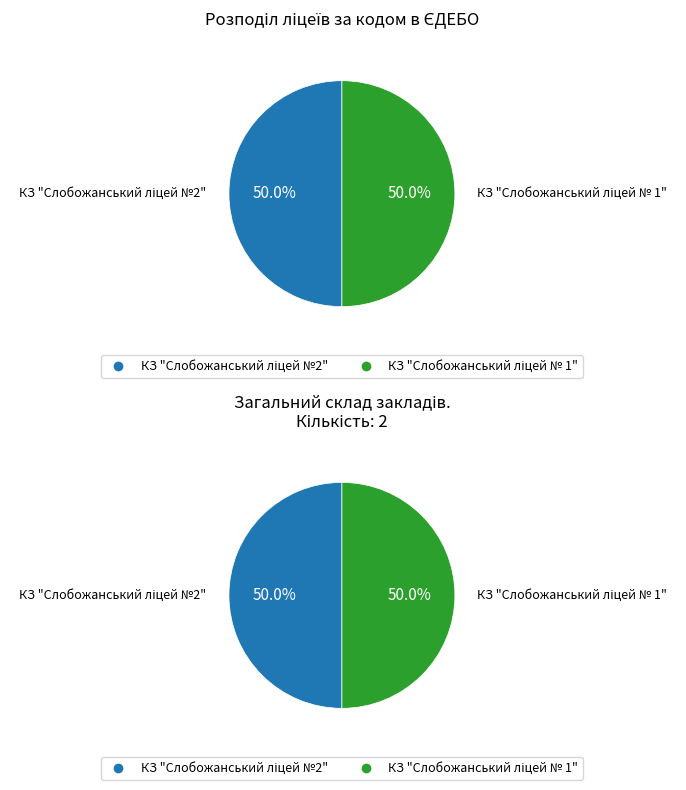

The КЗ "Слобожанський ліцей №2" slice represents 50% of the pie. True or false?

True